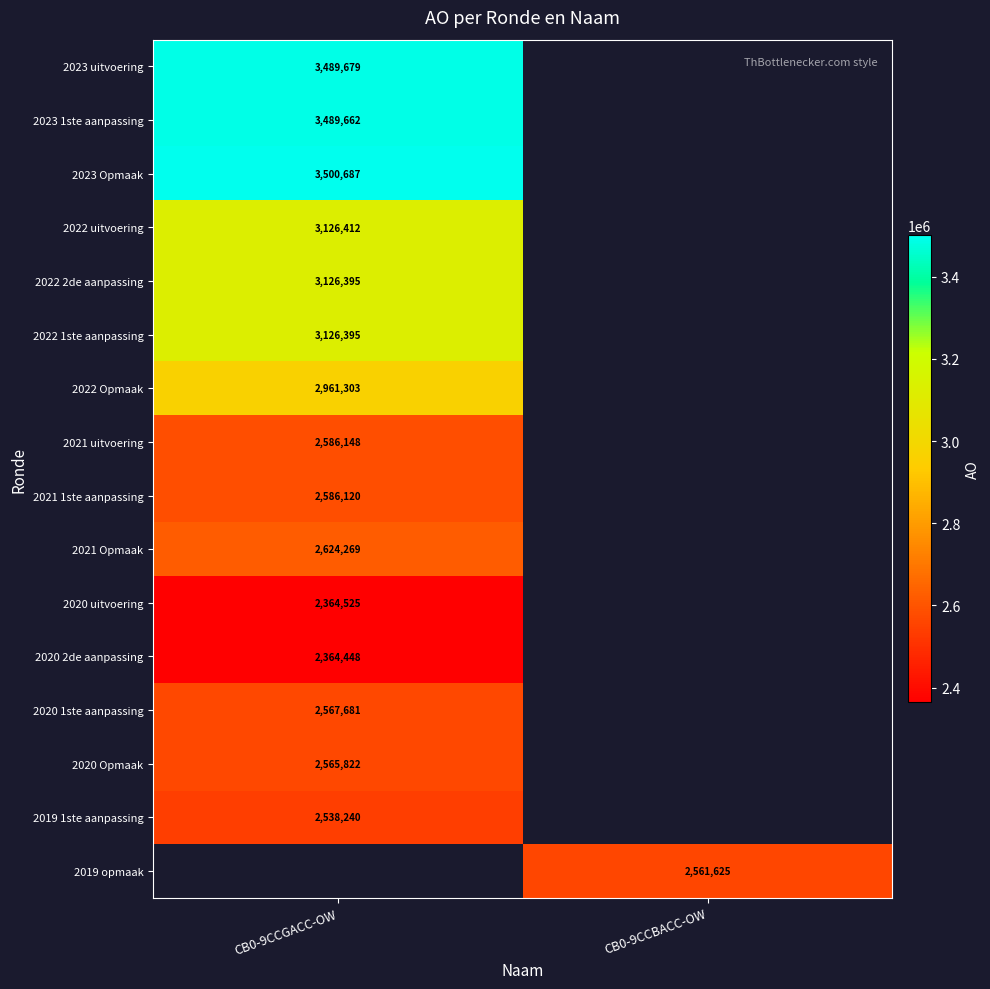

The 2021 uitvoering series shows 2586148 at CB0-9CCGACC-OW. True or false?

True